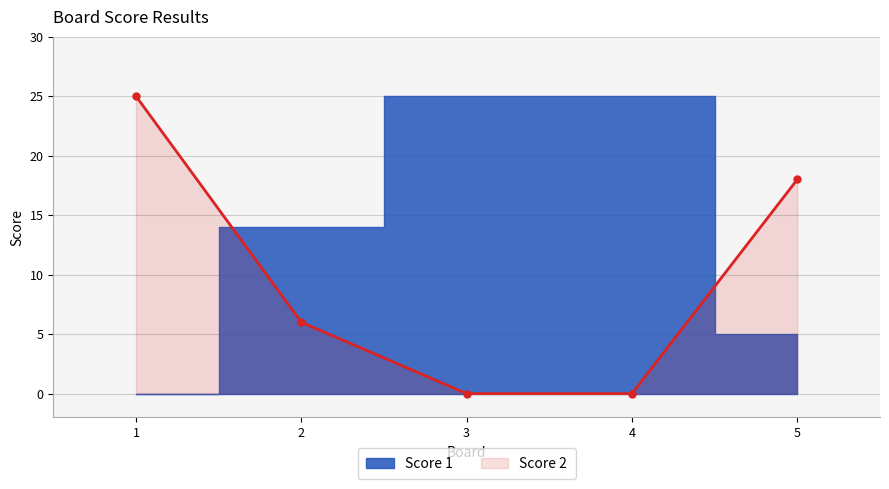

At which category is the sum across all series the highest?

1